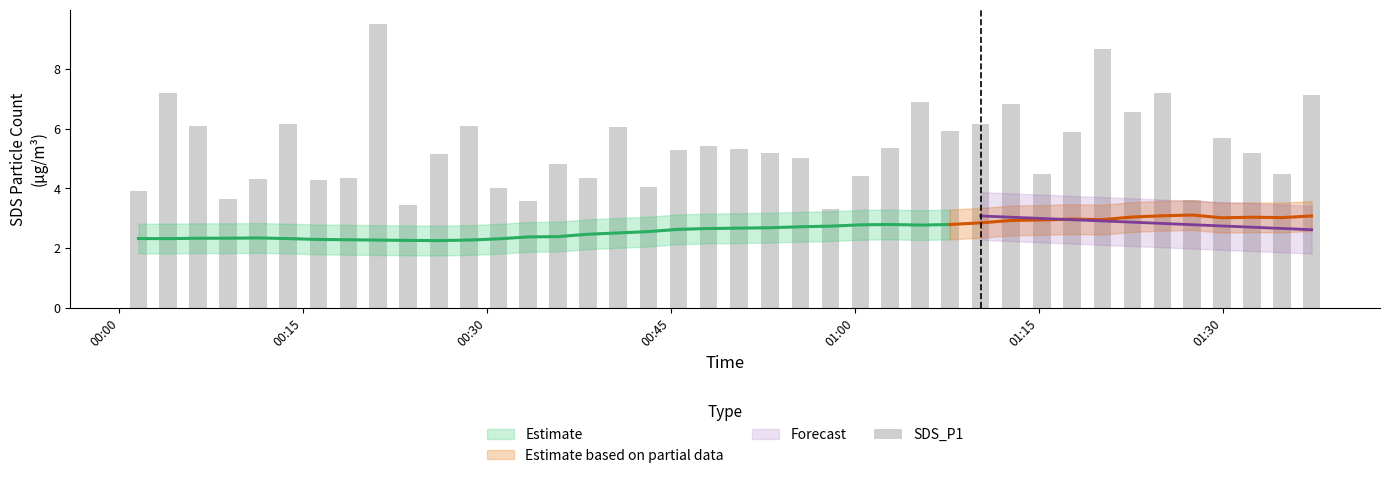

What is the maximum value shown in the chart?

9.5